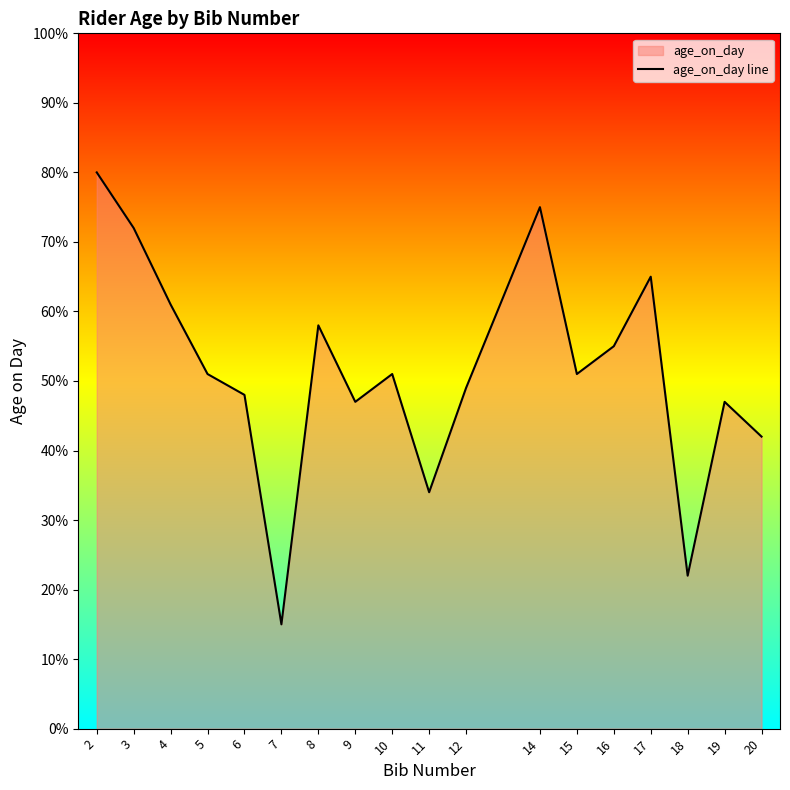

How many data points are less than 51?

8